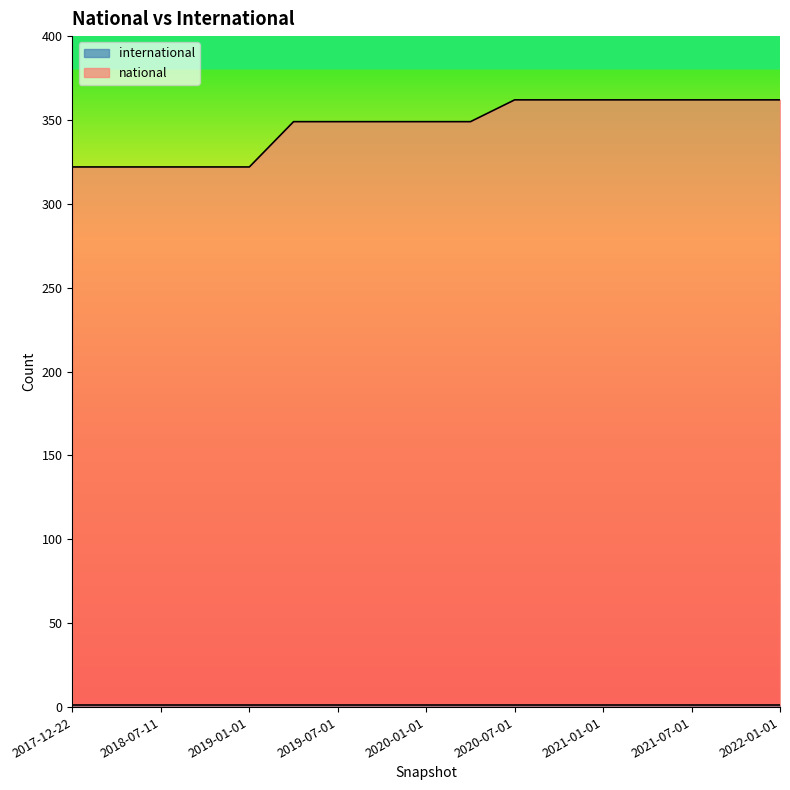

What is the difference between the maximum and minimum values?

40